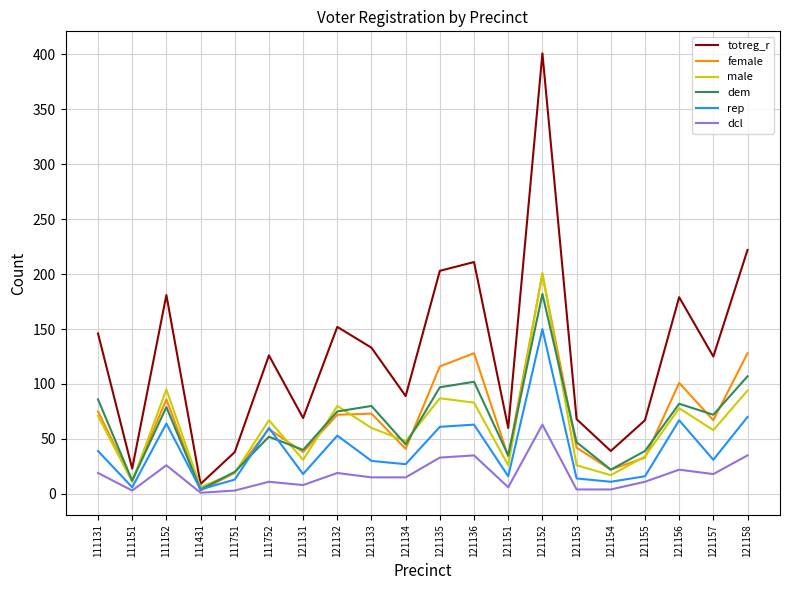

After their last crossing, which series has the higher values: rep or female?

female